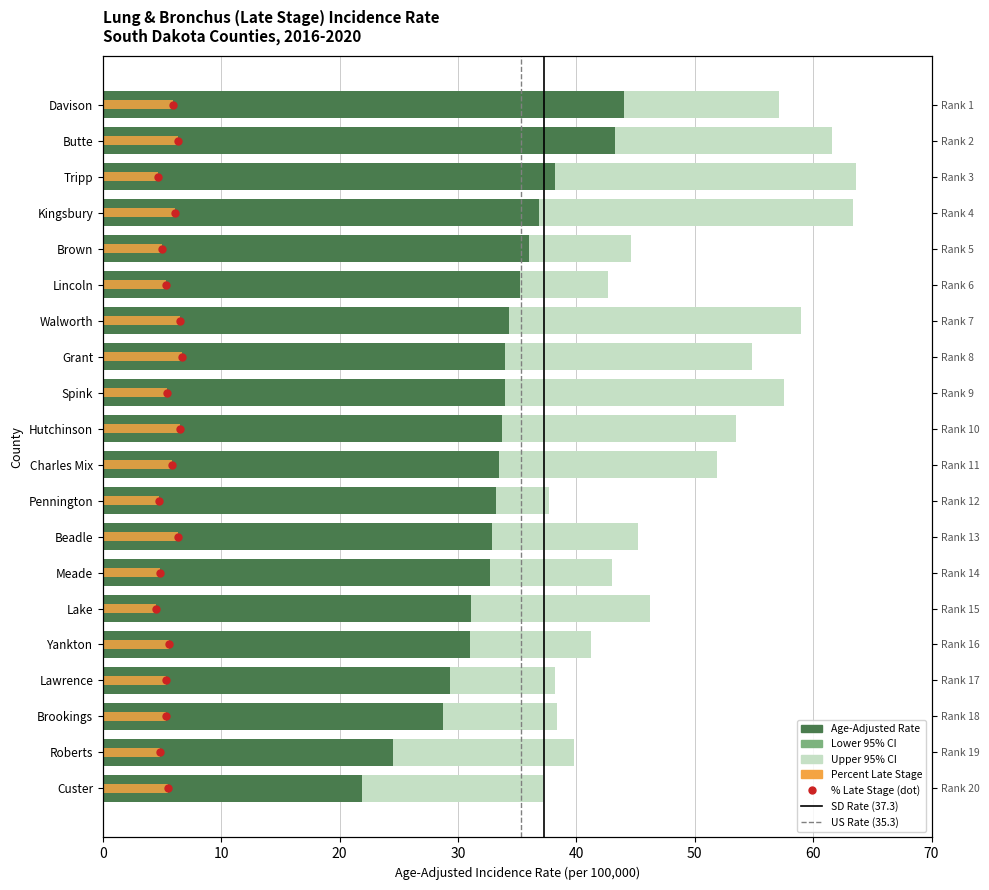

At how many categories does at least one series exceed 33?

20